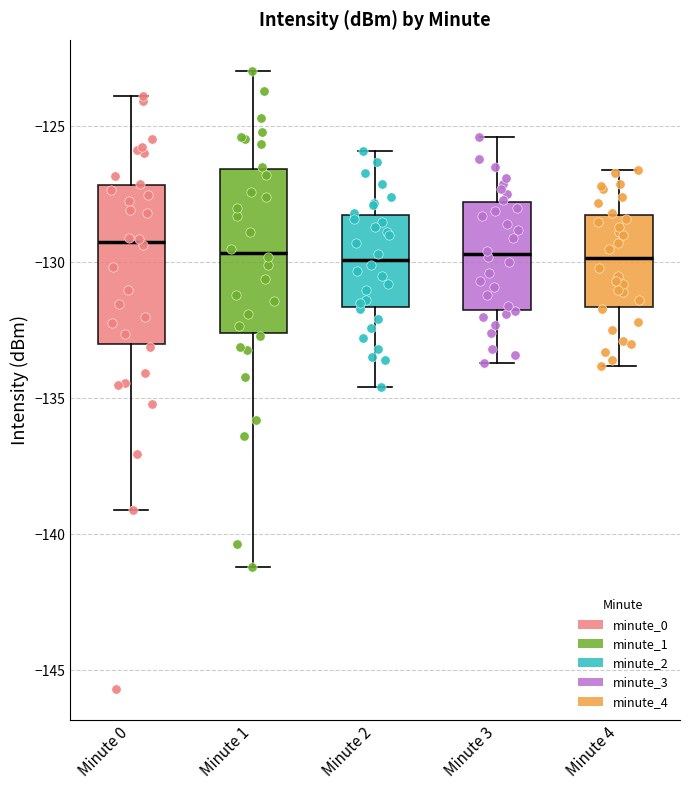

Reading left to right, transcribe this box plot: for each box, give where its median line is, the range the box spans, and where its two whiskers end, as read against the y-axis. The values are not printed on the chart, so give them approximately, as read against the axis.

Minute 0: median -129.5, box -133.0 to -127.0, whiskers -139.0 to -124.0
Minute 1: median -129.5, box -132.5 to -126.5, whiskers -141.0 to -123.0
Minute 2: median -130.0, box -131.5 to -128.0, whiskers -134.5 to -126.0
Minute 3: median -129.5, box -131.5 to -128.0, whiskers -133.5 to -125.5
Minute 4: median -130.0, box -131.5 to -128.0, whiskers -134.0 to -126.5